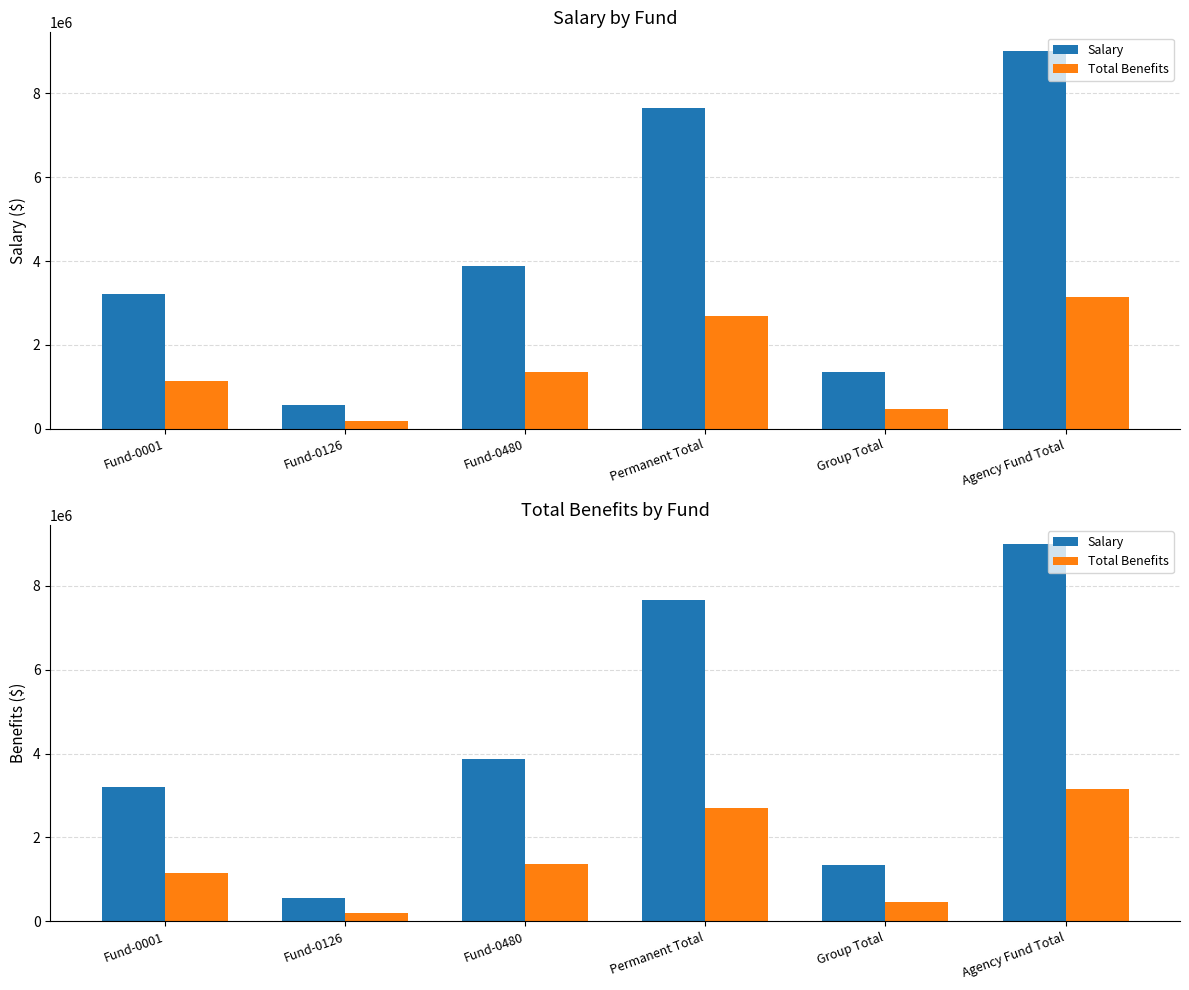

How many data points in Total Benefits are less than 1355878?

3